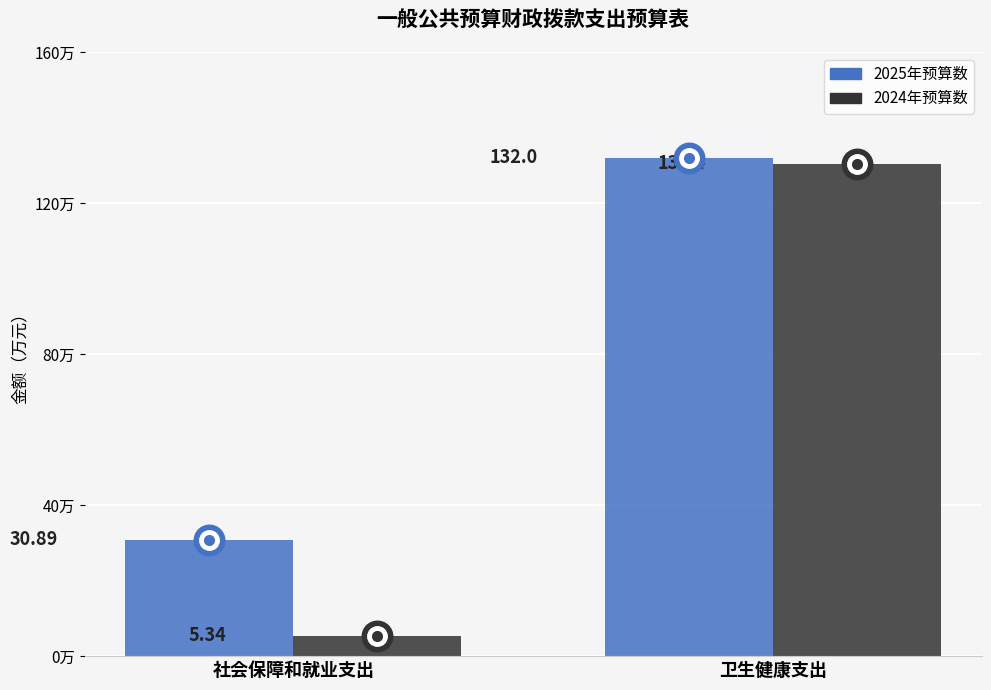

Are the bars horizontal?

No